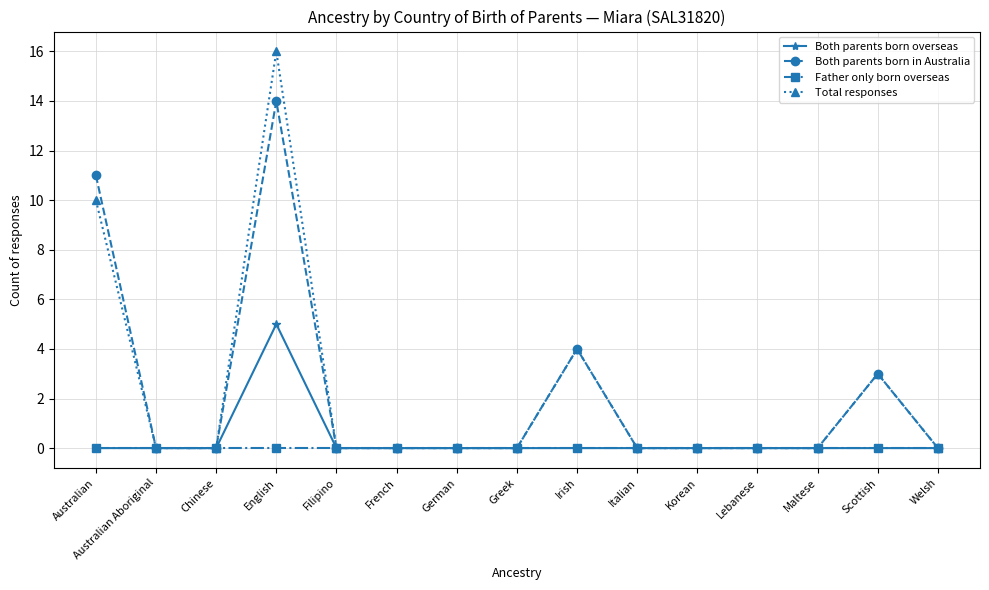

Is it true that Both parents born overseas equals 0 at Filipino?

True